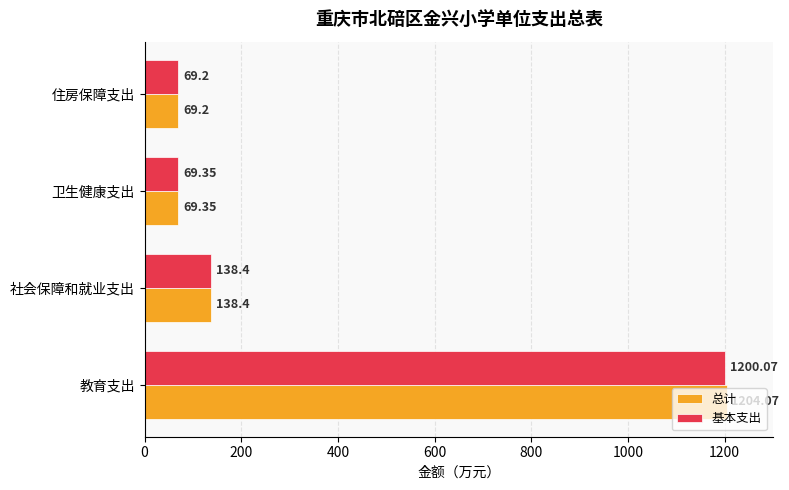

Which series has the largest total across all categories?

总计